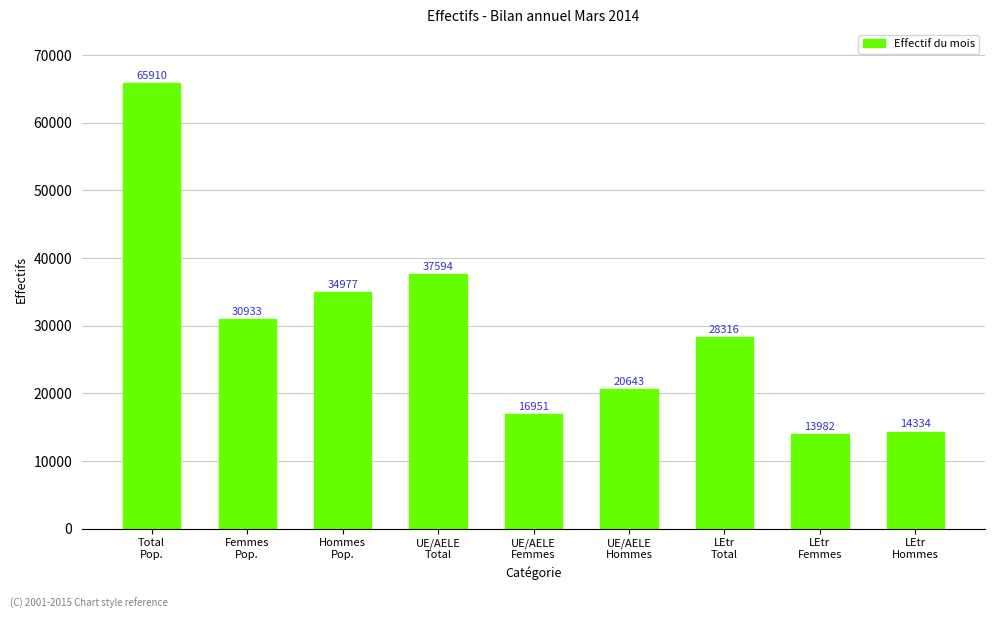

True or false: the data shows 20643 at UE/AELE
Hommes.

True